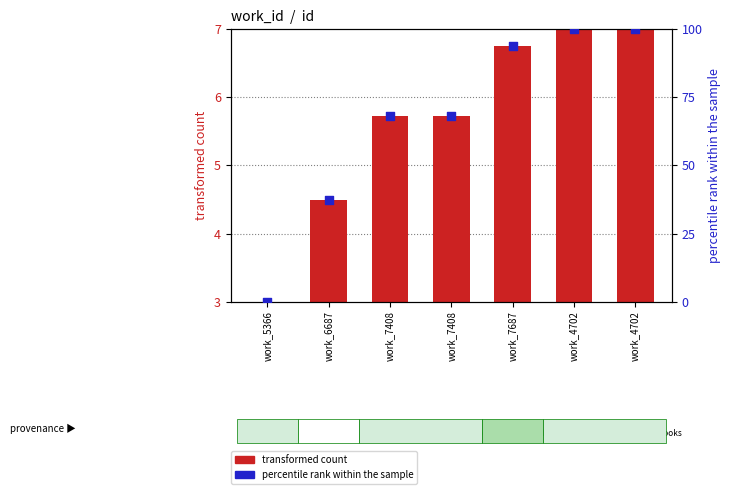

Which series reaches the maximum Y coordinate?

percentile rank within the sample